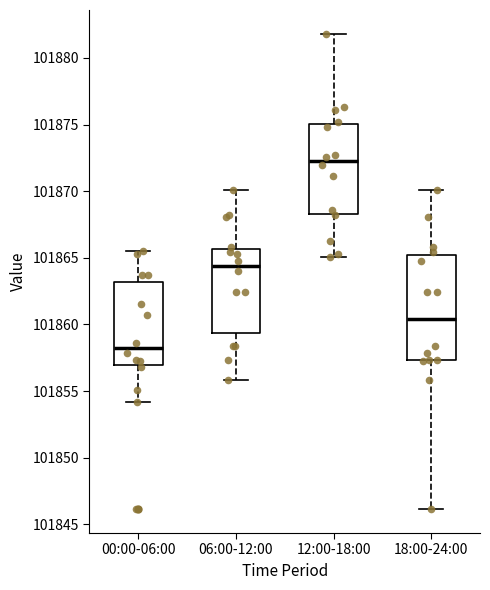

Which box's median line is the highest?

12:00-18:00